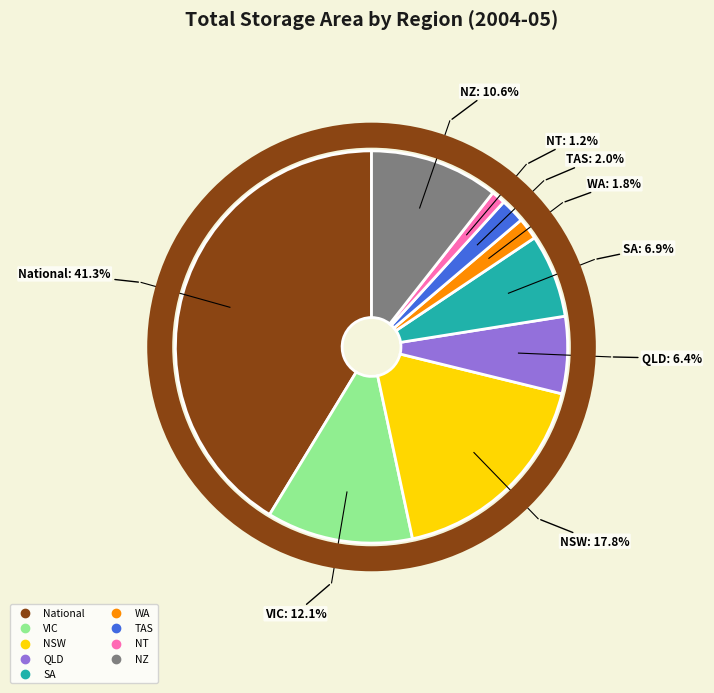

Which category has the smallest portion of the pie?

NT